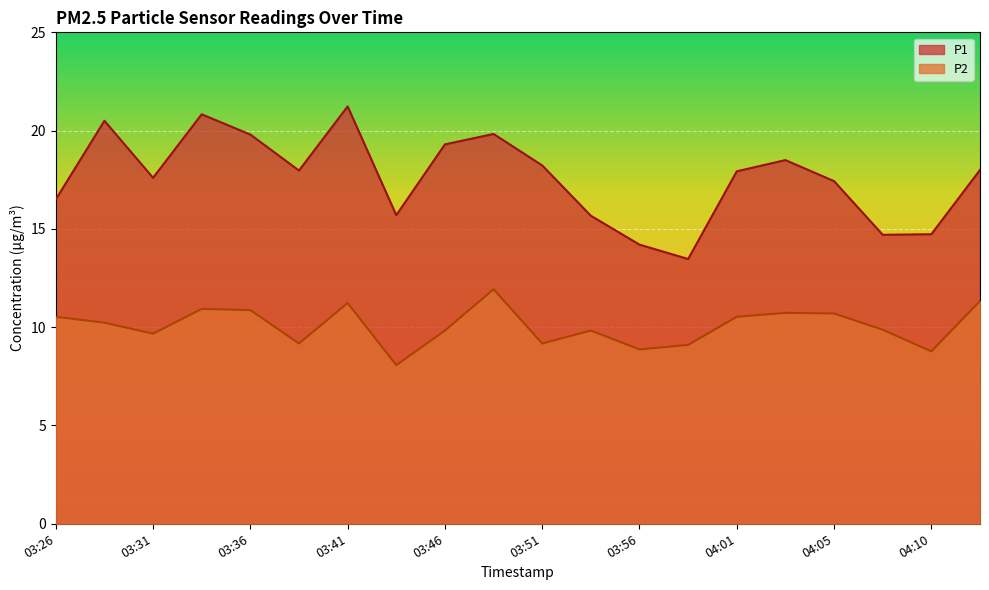

Count the number of categories in the chart.

20